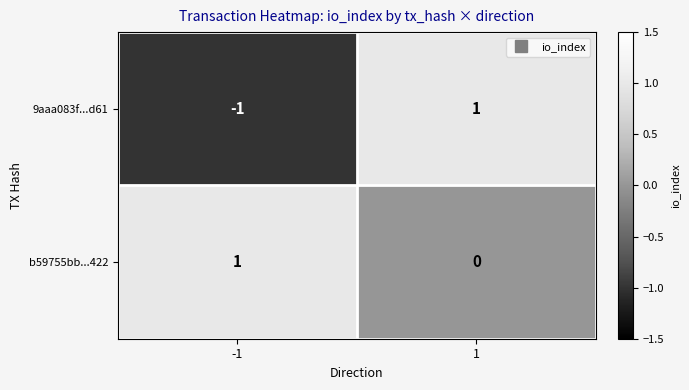

Rank the categories by 9aaa083f...d61 value from highest to lowest.

1, -1